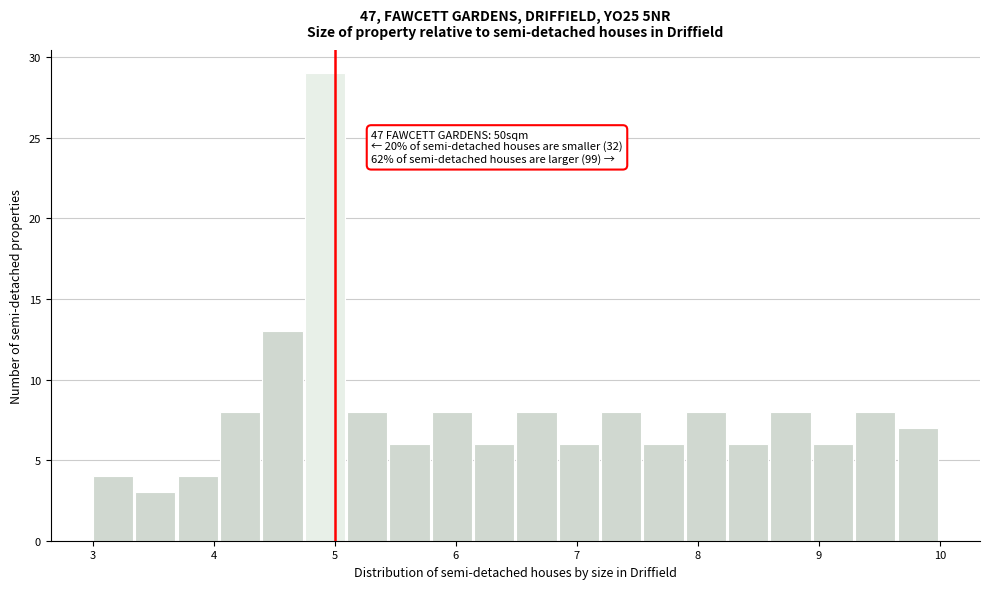

Around what value on the x-axis is the tallest bar? Give the approximate position of its centre, as read against the axis.

4.9